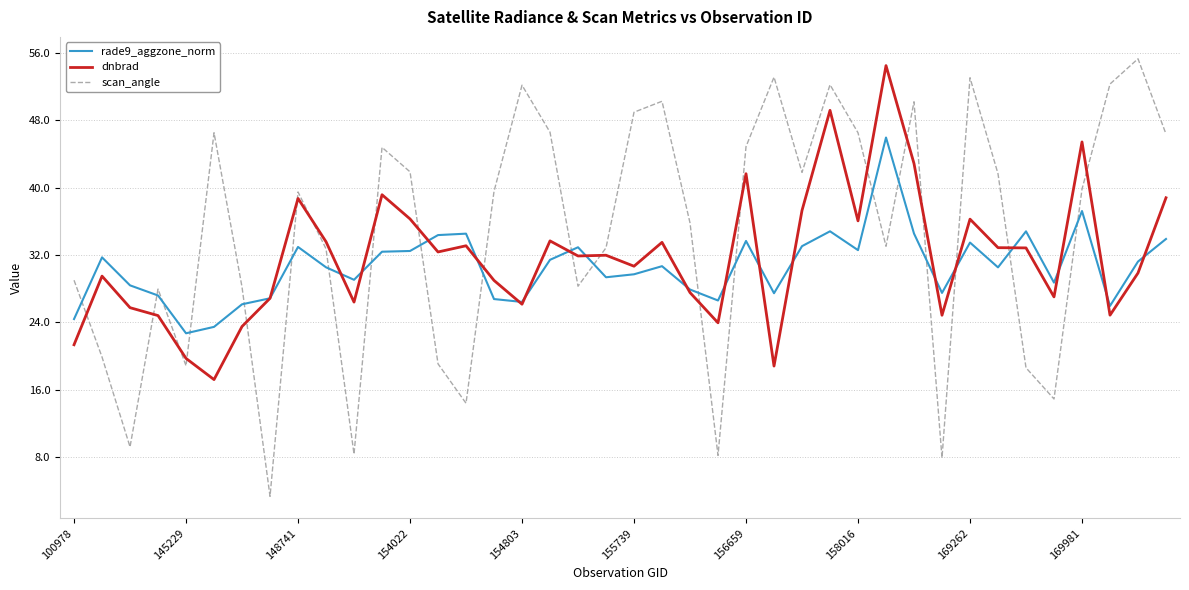

After their last crossing, which series has the higher values: dnbrad or scan_angle?

scan_angle